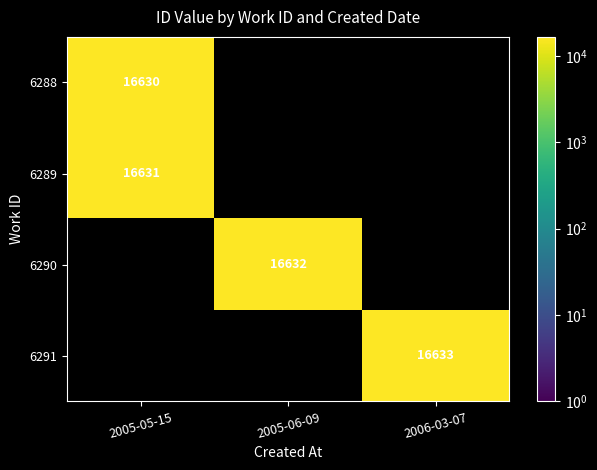

The 6288 series shows 16630 at 2005-05-15. True or false?

True